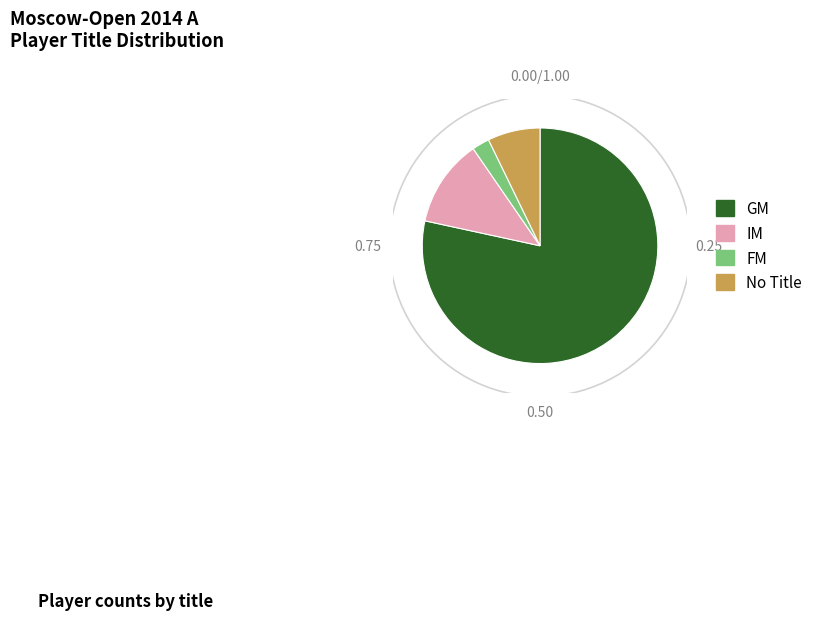

True or false:  accounts for 7% of the total.

True